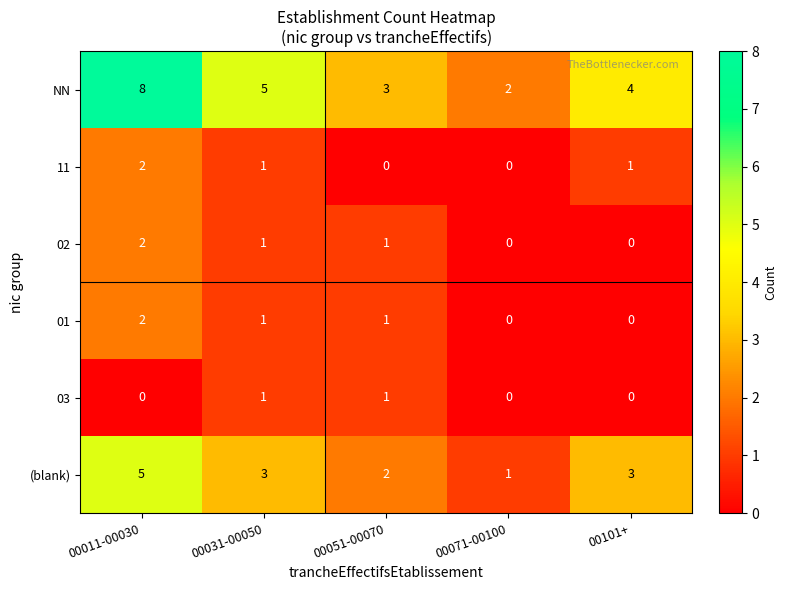

Which series has the largest range (max minus min)?

NN